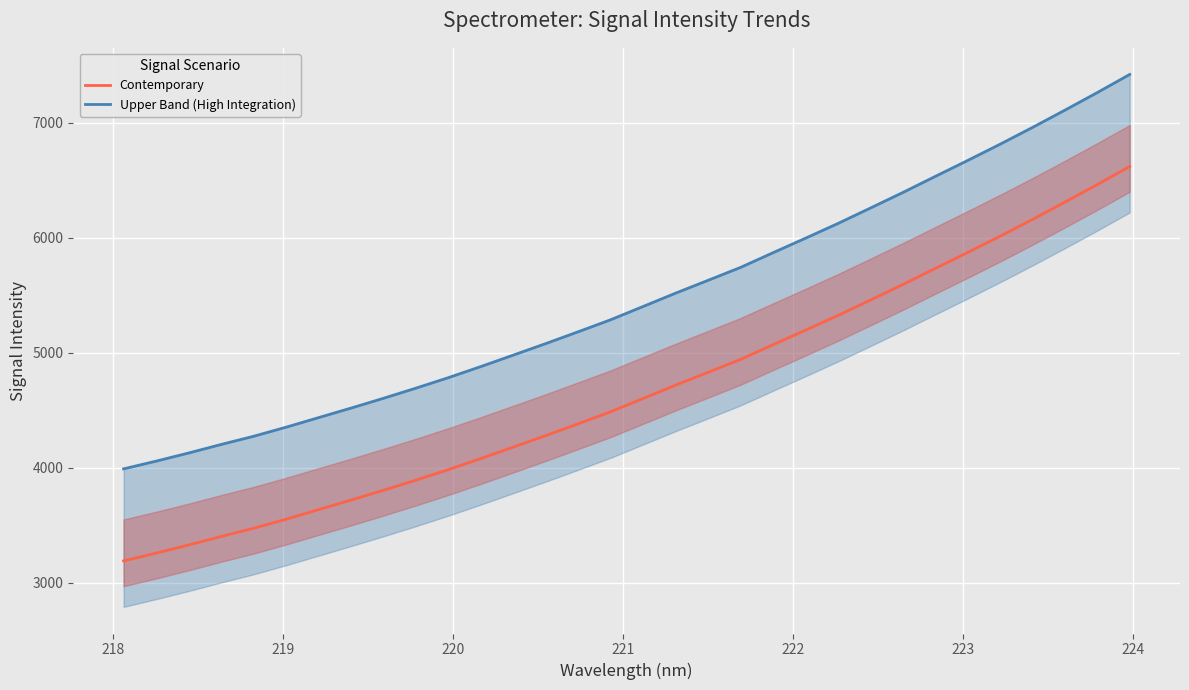

What is the difference between the highest and lowest values at 221?

800.0